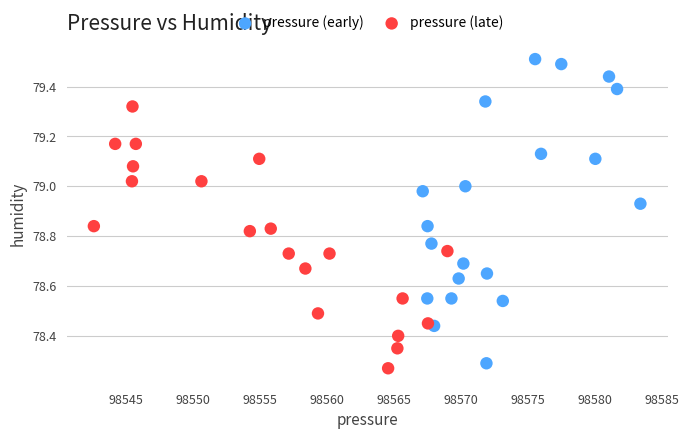

Which series reaches the maximum Y coordinate?

pressure (early)